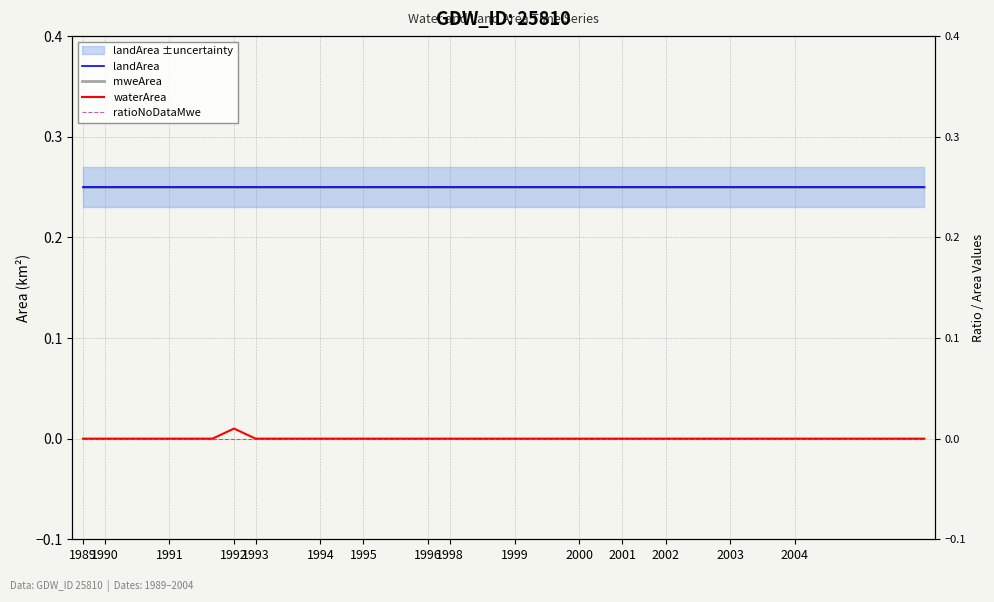

At 18, list the series in order from largest to smallest.

landArea, mweArea, waterArea, ratioNoDataMwe